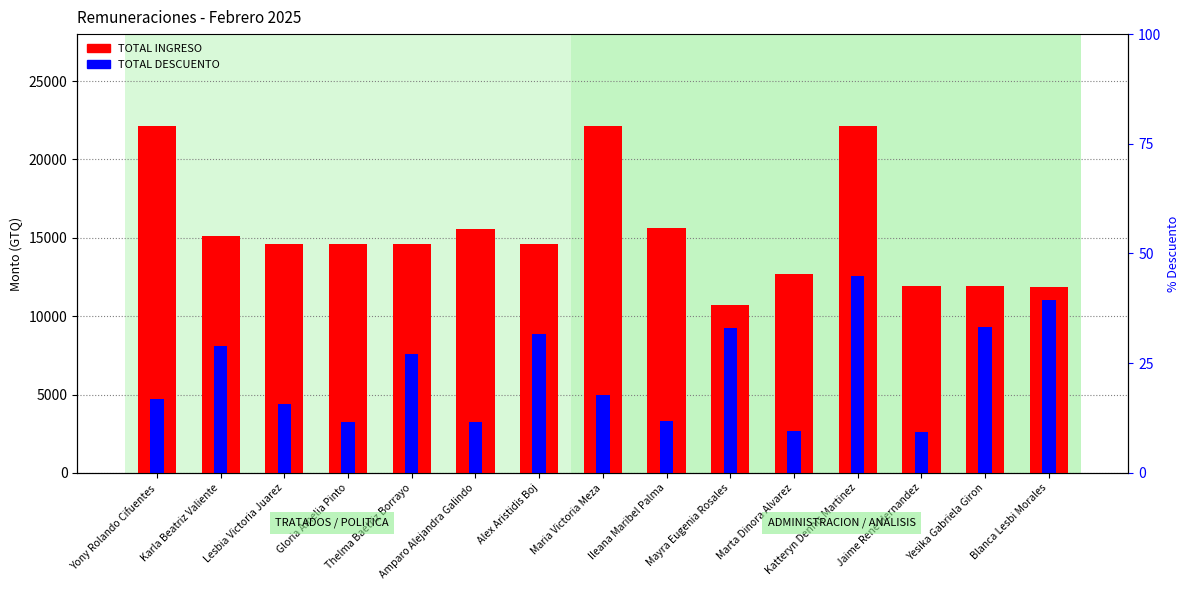

What is the value of the TOTAL DESCUENTO bar at the 2nd from the left?

8079.3